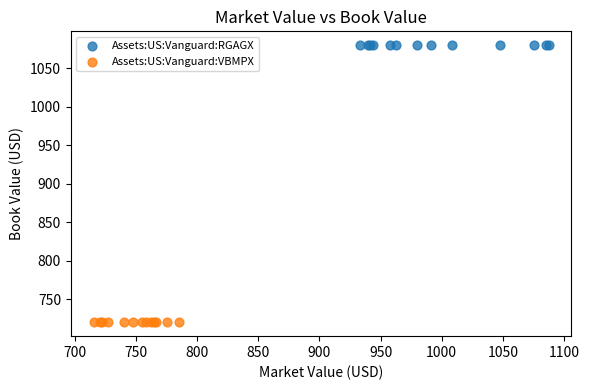

Which series contains the highest Y value?

Assets:US:Vanguard:RGAGX